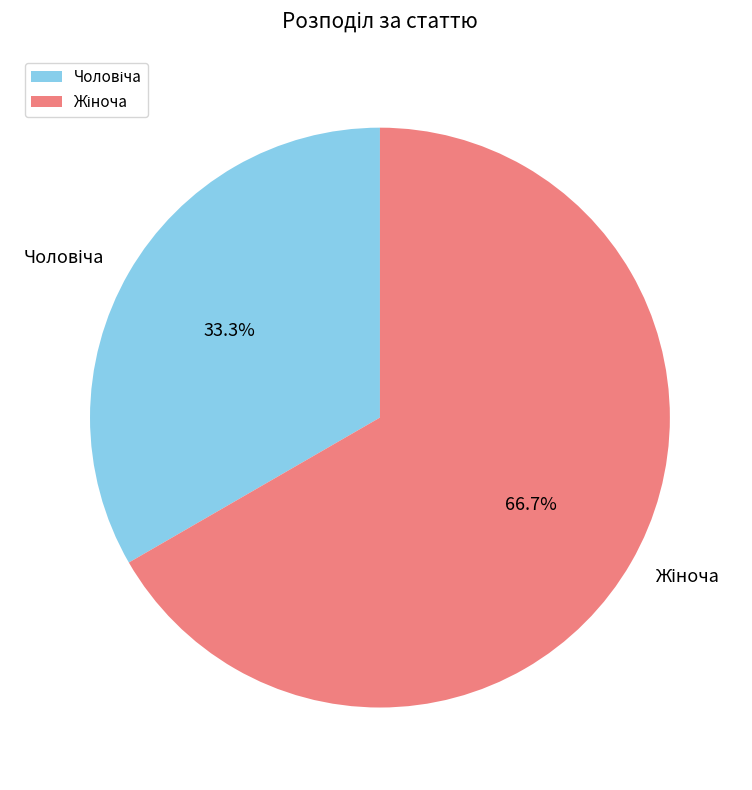

Is there a majority slice in this chart?

Yes